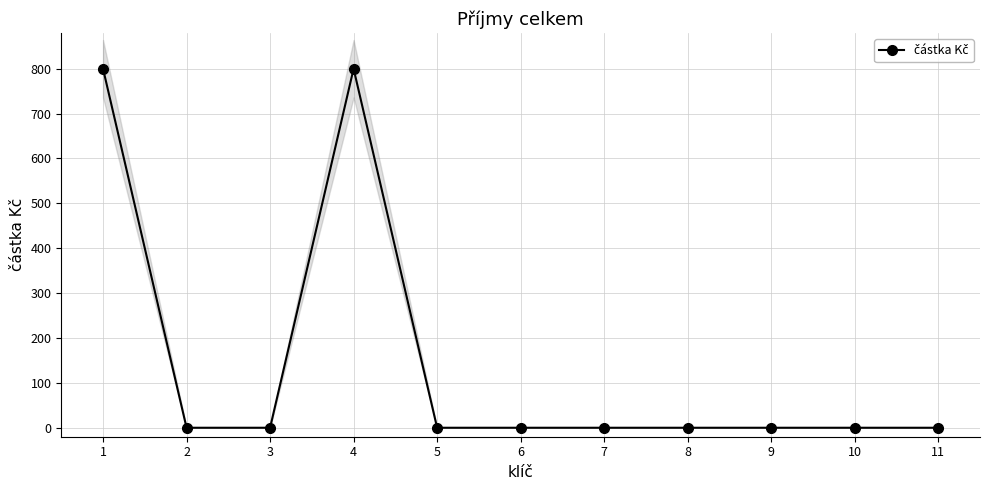

List the labels in order of value, smallest first.

2, 3, 5, 6, 7, 8, 9, 10, 11, 1, 4